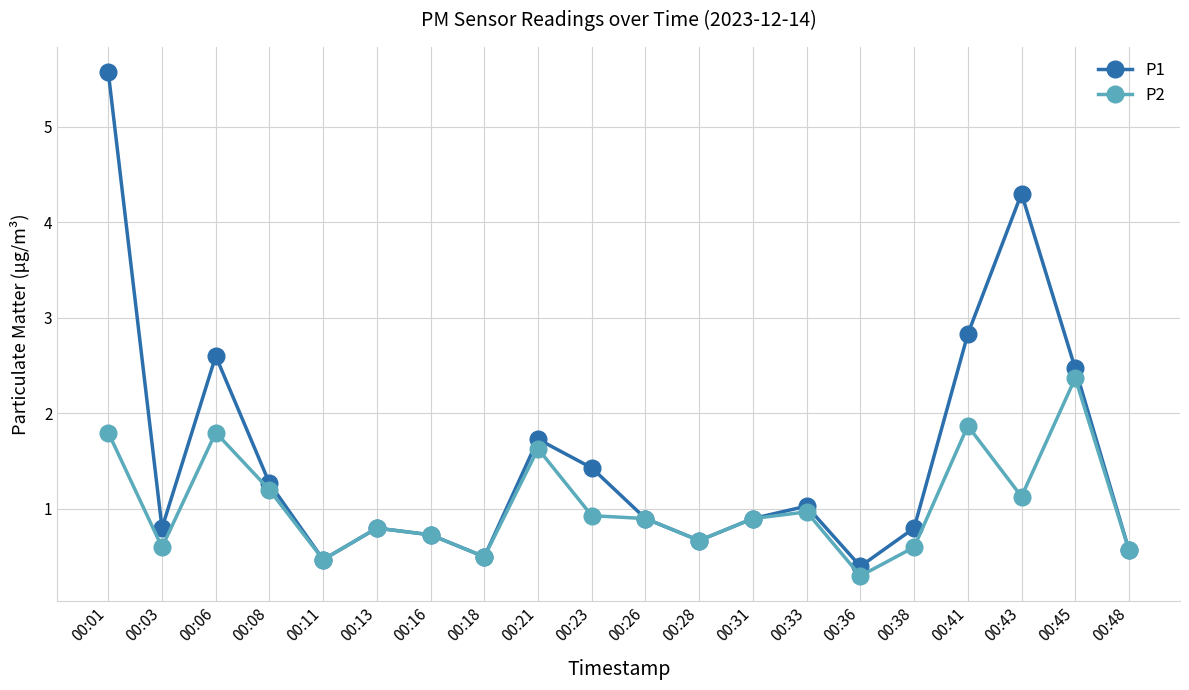

Reading right to left, what are all the values shown in this chart?

P1: 00:48=0.6	00:45=2.5	00:43=4.3	00:41=2.8	00:38=0.8	00:36=0.4	00:33=1.0	00:31=0.9	00:28=0.7	00:26=0.9	00:23=1.4	00:21=1.7	00:18=0.5	00:16=0.7	00:13=0.8	00:11=0.5	00:08=1.3	00:06=2.6	00:03=0.8	00:01=5.6
P2: 00:48=0.6	00:45=2.4	00:43=1.1	00:41=1.9	00:38=0.6	00:36=0.3	00:33=1.0	00:31=0.9	00:28=0.7	00:26=0.9	00:23=0.9	00:21=1.6	00:18=0.5	00:16=0.7	00:13=0.8	00:11=0.5	00:08=1.2	00:06=1.8	00:03=0.6	00:01=1.8